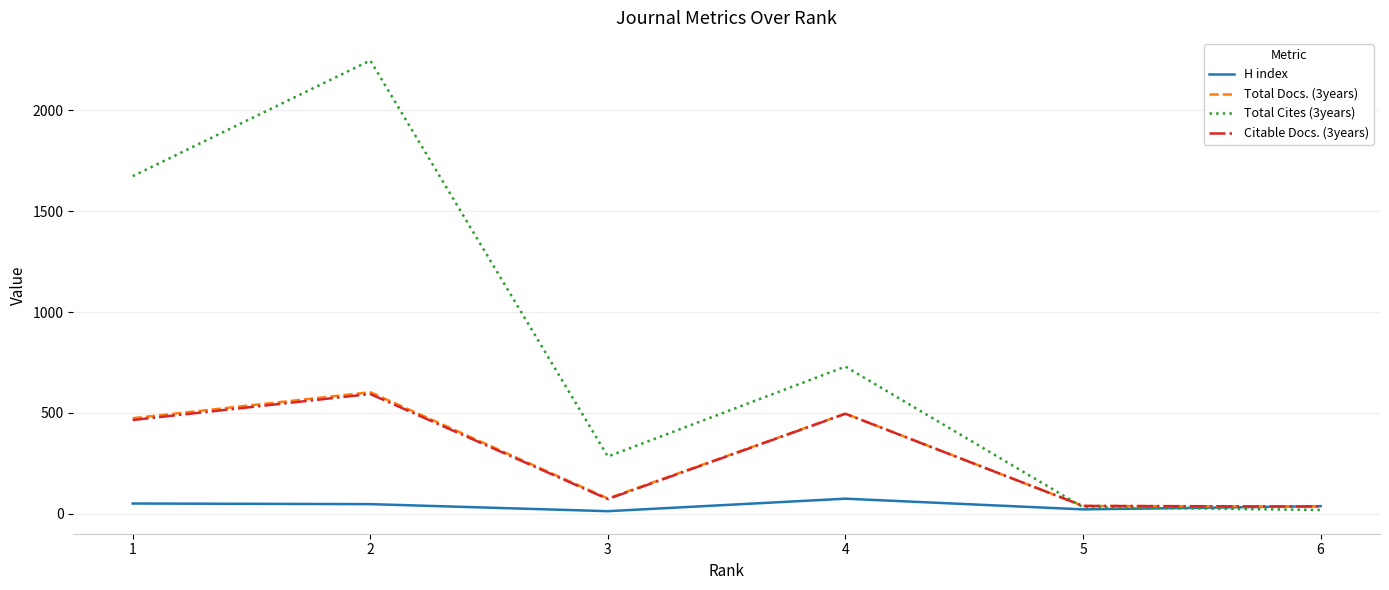

How many lines are shown in the chart?

4